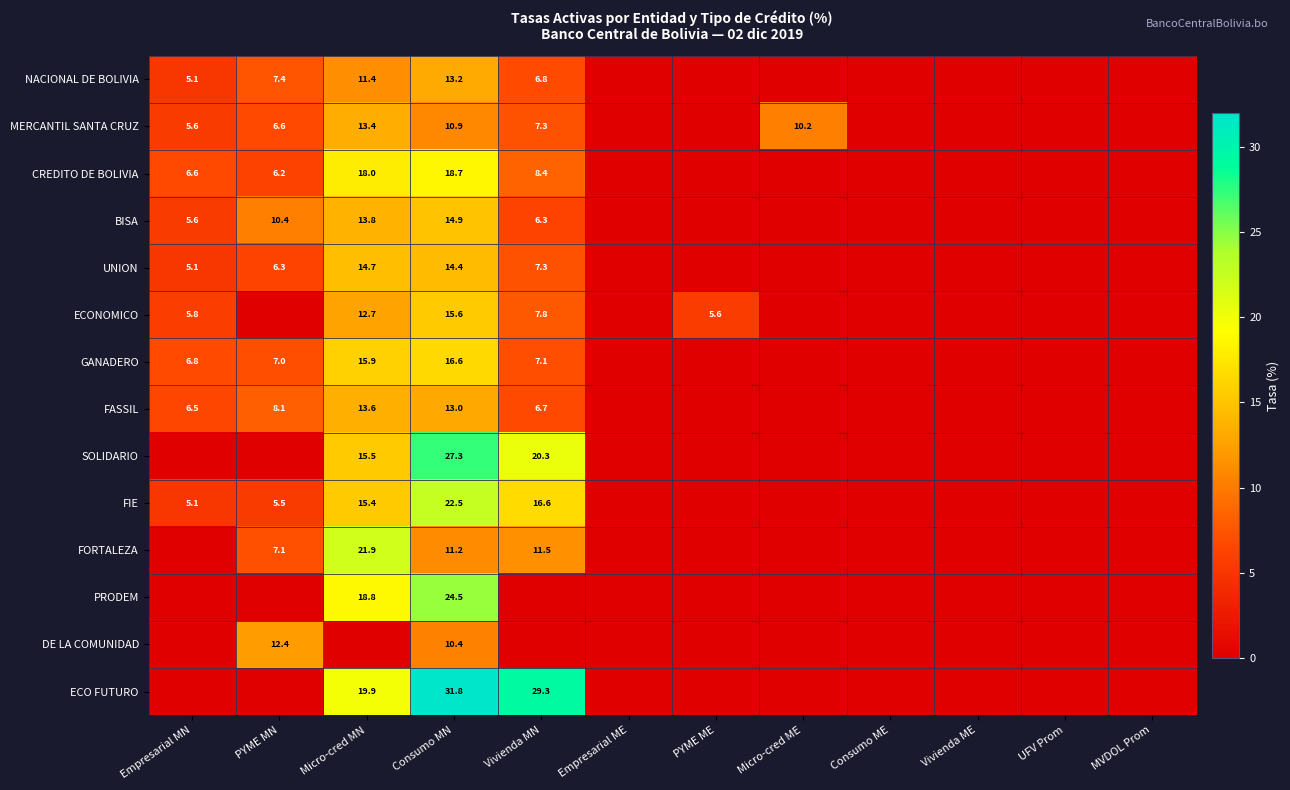

What is the total value across all series at Consumo MN?

245.0